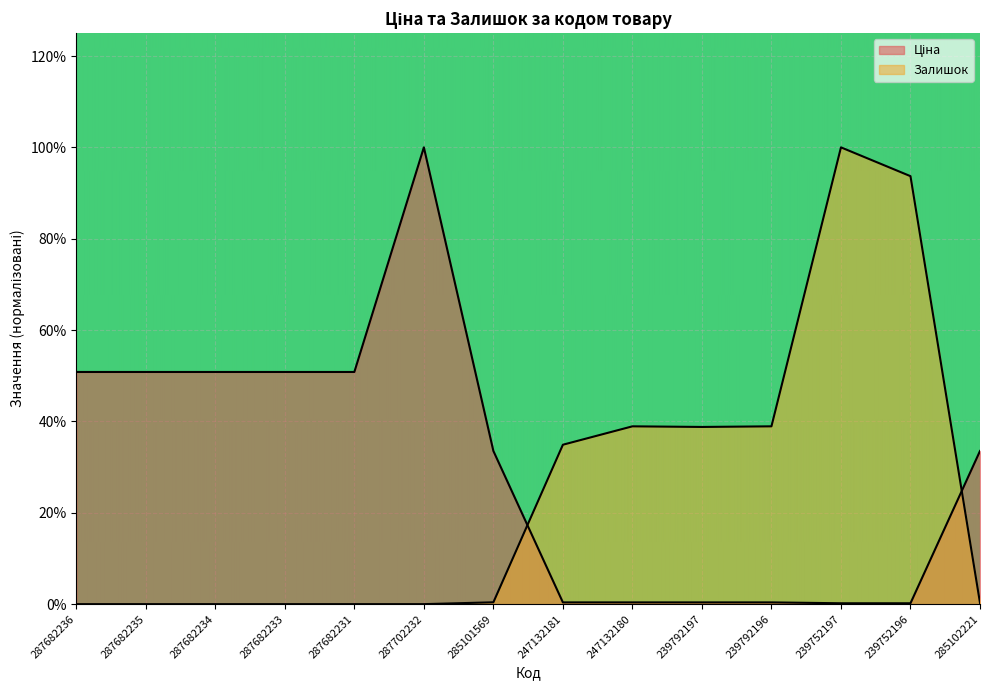

How many intersections are there between Ціна and Залишок?

2